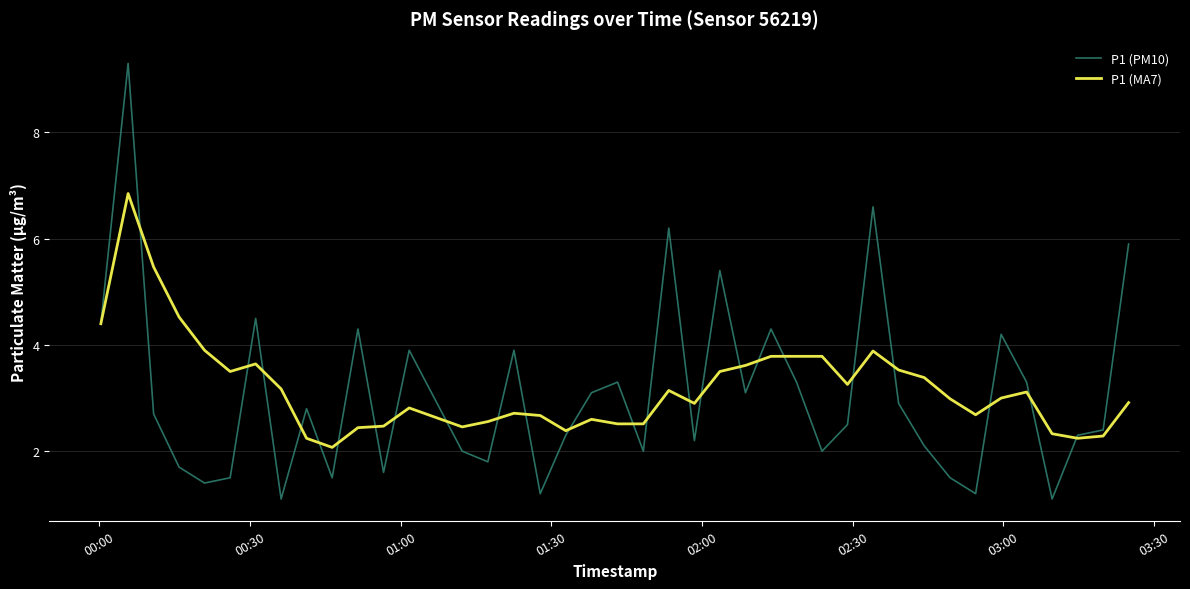

What is the minimum value shown in the chart?

1.1